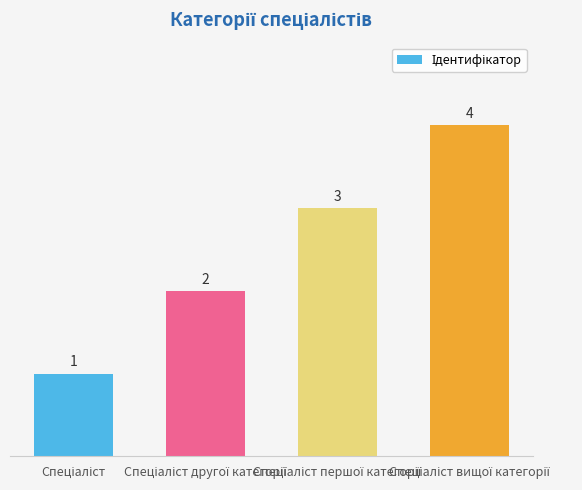

What is the value of the 1st bar from the left?

1